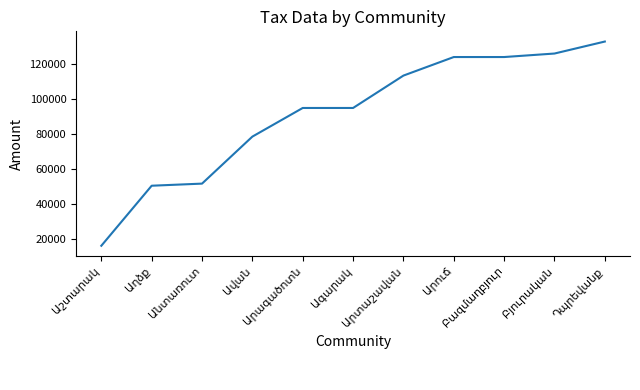

What is the greatest value displayed?

132867.5